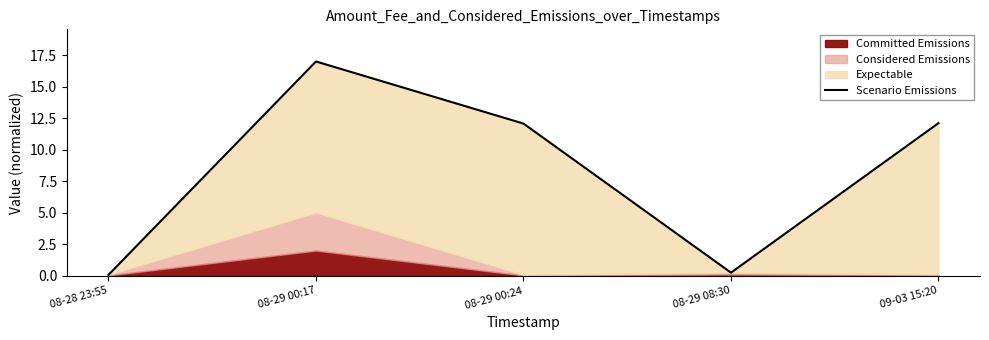

What is the sum of all values?

41.5